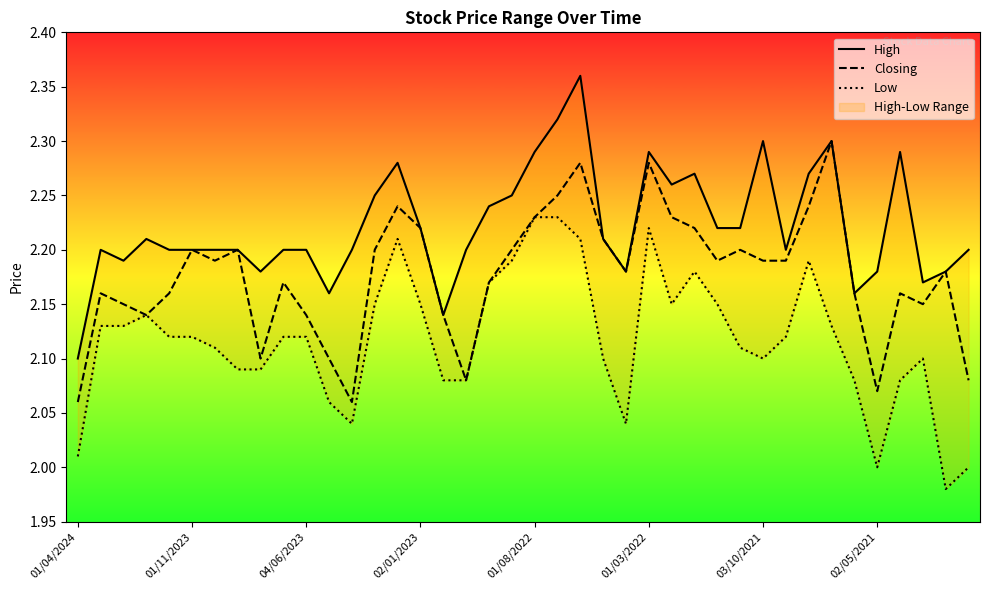

What is the highest value of the High series?

2.4